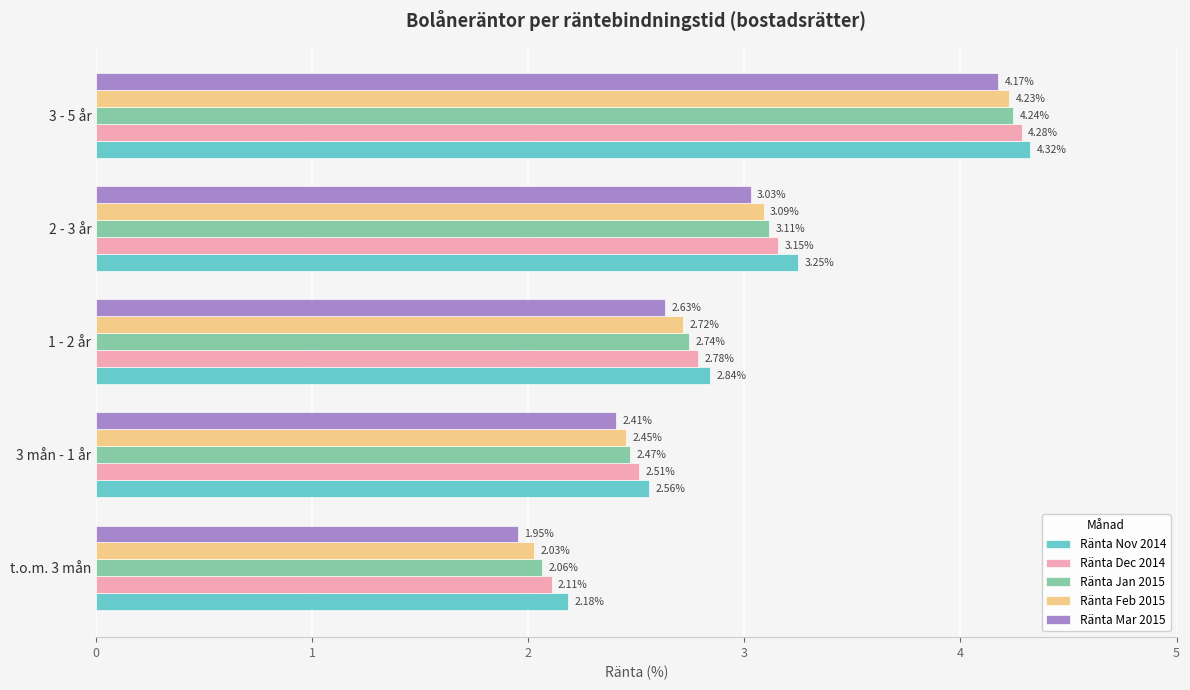

At which category is the sum across all series the highest?

3 - 5 år